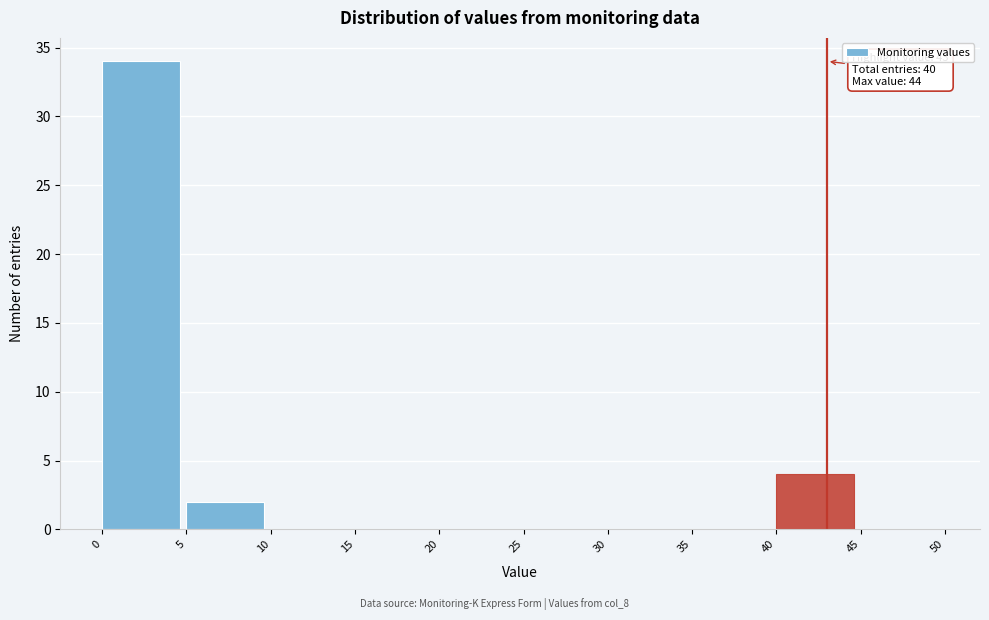

Over which range of the x-axis is the bar tallest?

0 to 5